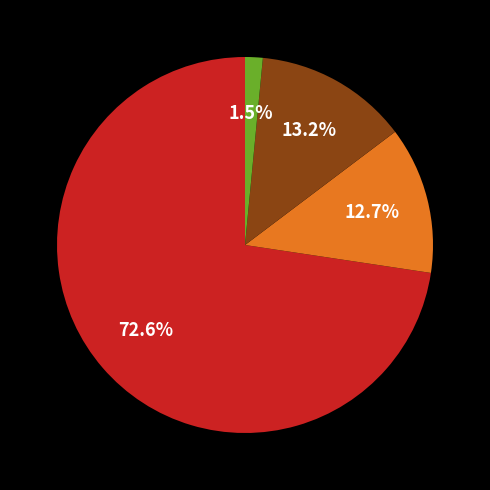

Does any single category account for the majority?

Yes